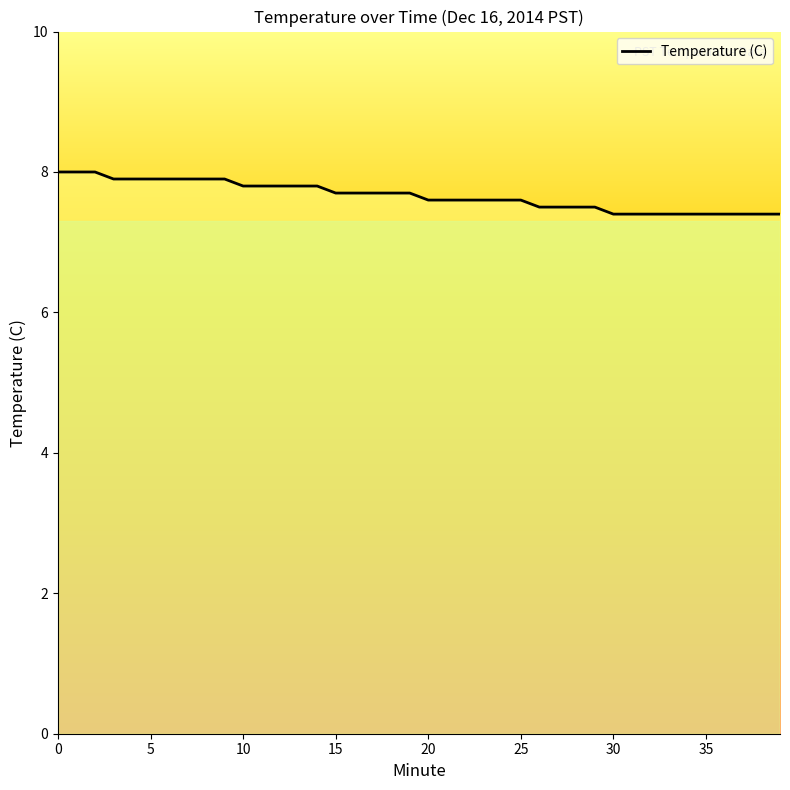

Reading right to left, extract all data points from this chart.

39=7.4	38=7.4	37=7.4	36=7.4	35=7.4	34=7.4	33=7.4	32=7.4	31=7.4	30=7.4	29=7.5	28=7.5	27=7.5	26=7.5	25=7.6	24=7.6	23=7.6	22=7.6	21=7.6	20=7.6	19=7.7	18=7.7	17=7.7	16=7.7	15=7.7	14=7.8	13=7.8	12=7.8	11=7.8	10=7.8	9=7.9	8=7.9	7=7.9	6=7.9	5=7.9	4=7.9	3=7.9	2=8.0	1=8.0	0=8.0